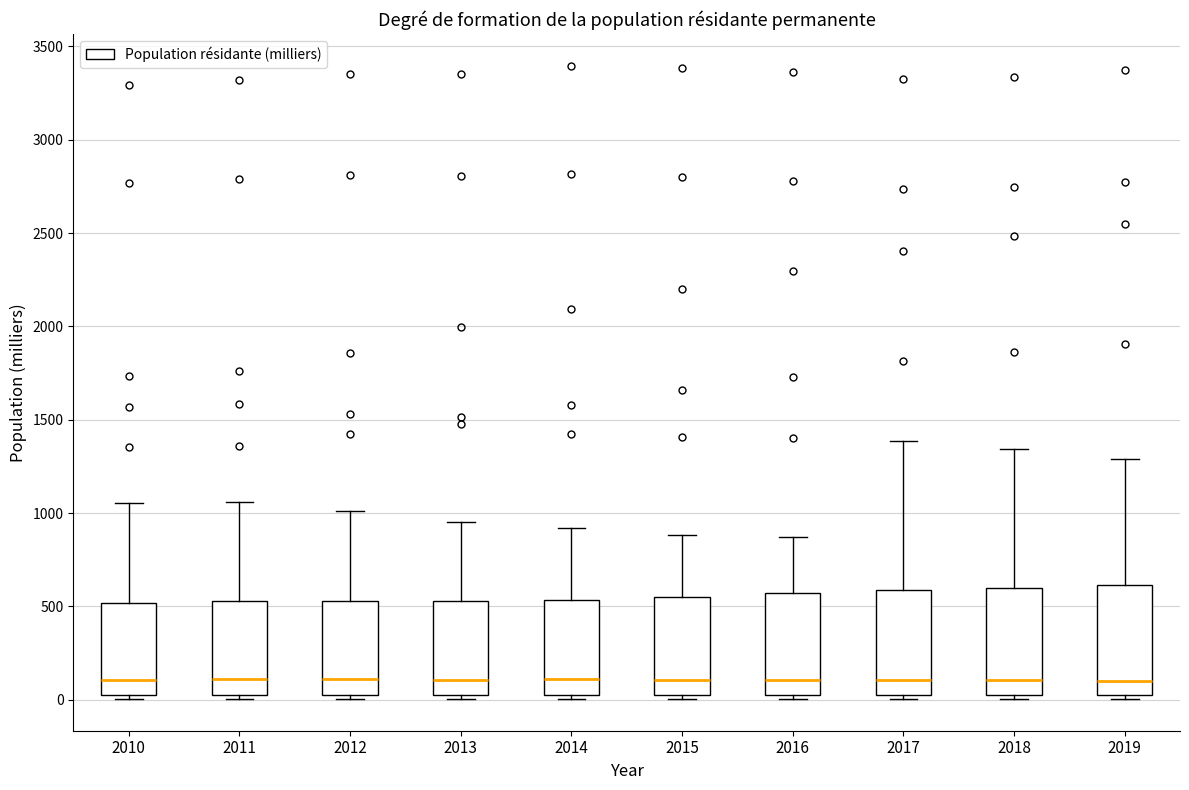

Reading left to right, read every box against the y-axis: the position of its median line, the range the box covers, and the ends of its whiskers. The values are not printed on the chart, so give them approximately, as read against the axis.

2010: median 100, box 0 to 500, whiskers 0 (just below the box's lower edge) to 1050
2011: median 100, box 0 to 550, whiskers 0 (just below the box's lower edge) to 1050
2012: median 100, box 0 to 550, whiskers 0 (just below the box's lower edge) to 1000
2013: median 100, box 0 to 550, whiskers 0 (just below the box's lower edge) to 950
2014: median 100, box 0 to 550, whiskers 0 (just below the box's lower edge) to 900
2015: median 100, box 50 to 550, whiskers 0 to 900
2016: median 100, box 50 to 550, whiskers 0 to 850
2017: median 100, box 50 to 600, whiskers 0 to 1400
2018: median 100, box 0 to 600, whiskers 0 (just below the box's lower edge) to 1350
2019: median 100, box 50 to 600, whiskers 0 to 1300